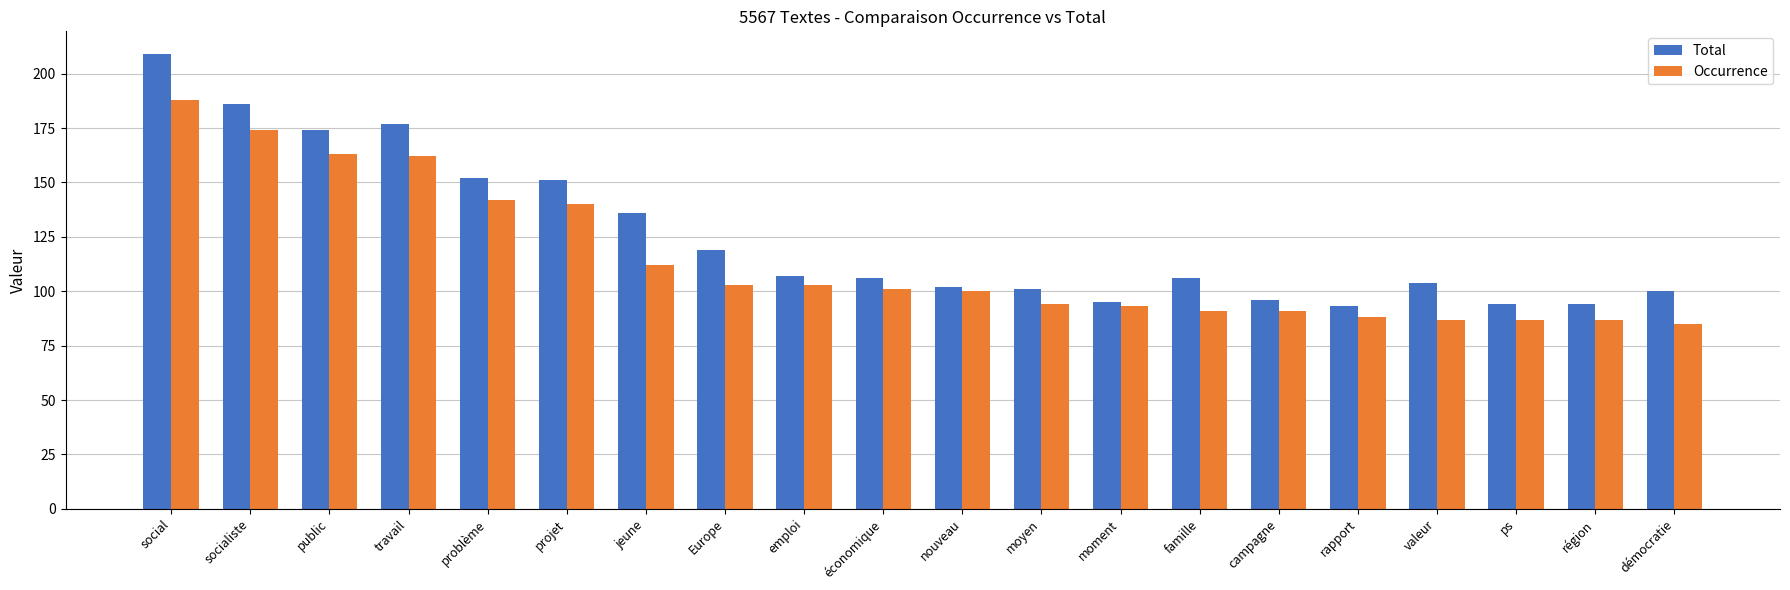

Where does the Total series first go above 106?

social